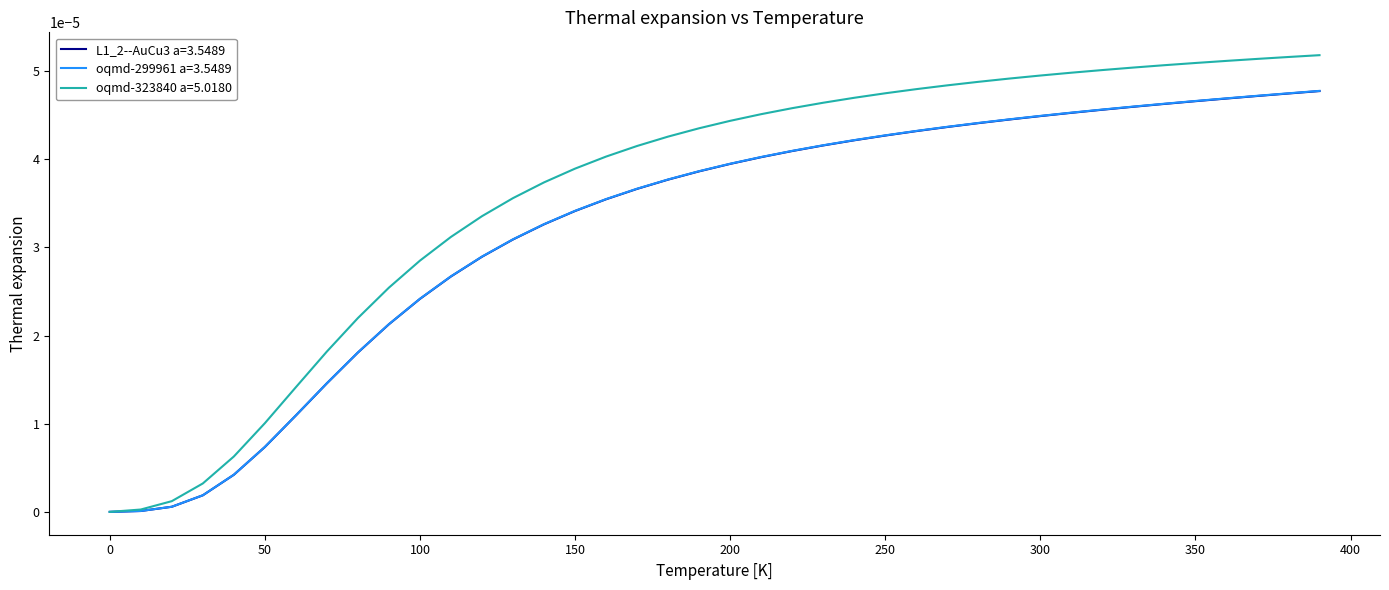

Which series has the largest total across all categories?

oqmd-323840 a=5.0180